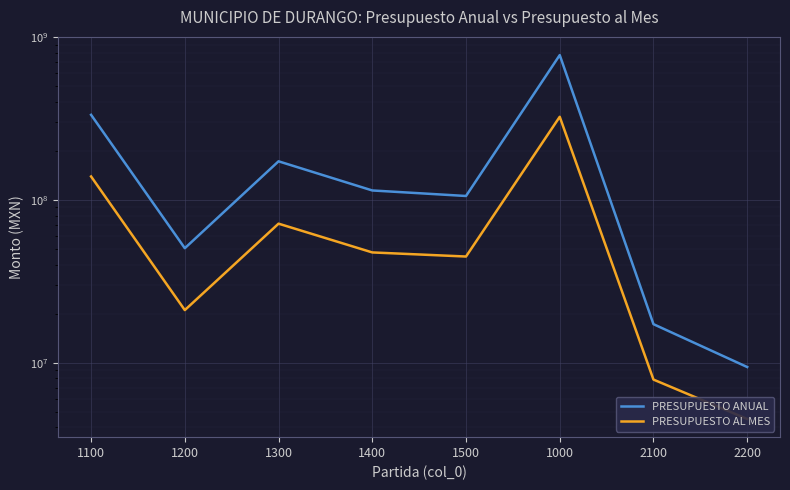

True or false: PRESUPUESTO ANUAL and PRESUPUESTO AL MES cross at least once.

False